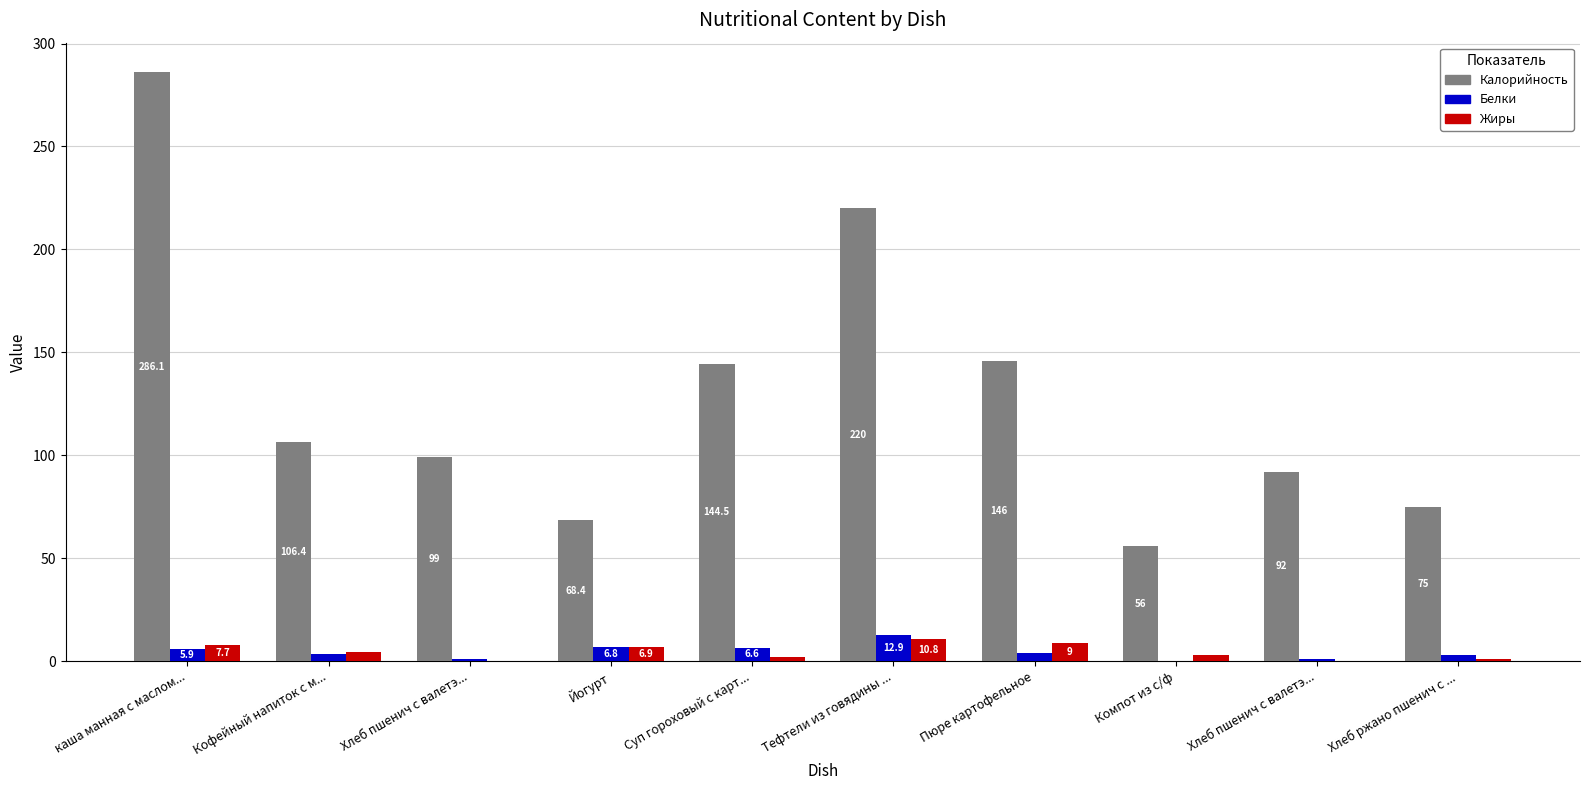

How many categories are shown in the chart?

10